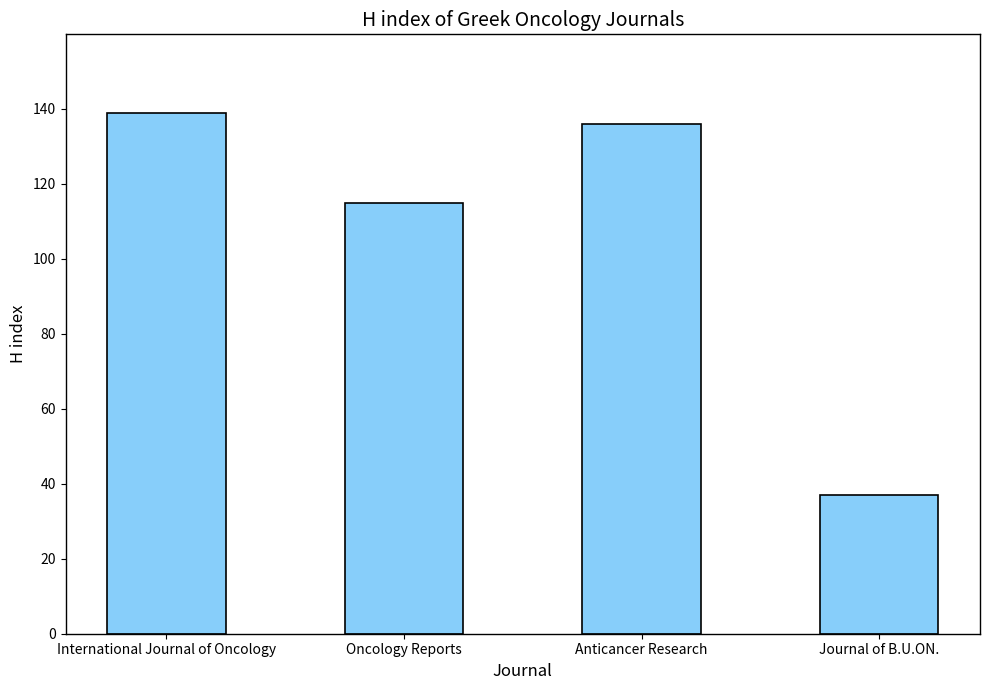

What position from the right is International Journal of Oncology?

4